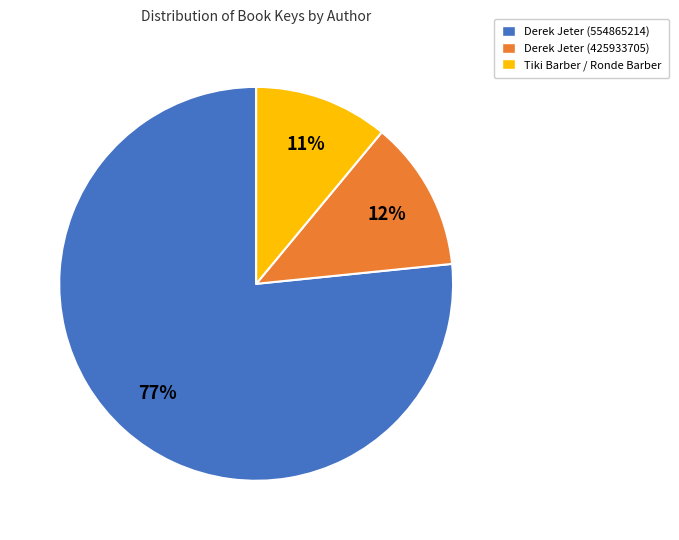

Between Derek Jeter (554865214) and Derek Jeter (425933705), which is larger?

Derek Jeter (554865214)